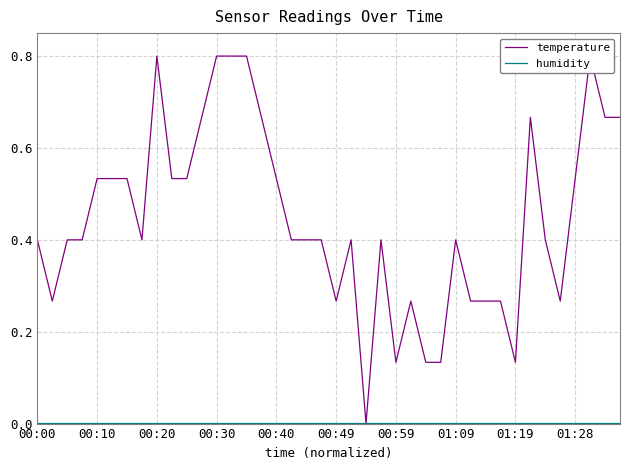

What is the difference between the highest and lowest values at 01:09?

0.4